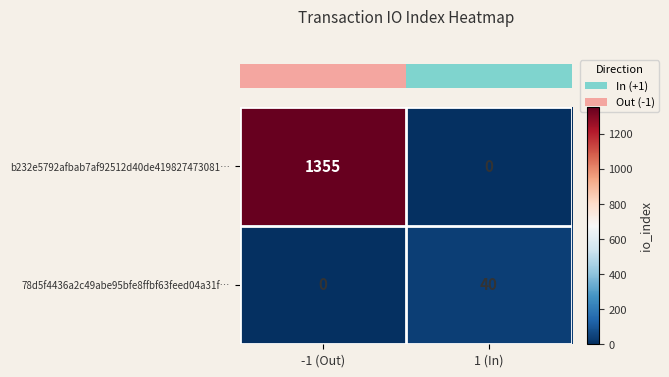

At which label is b232e5792afbab7af92512d40de419827473081… closest to 677?

1 (In)